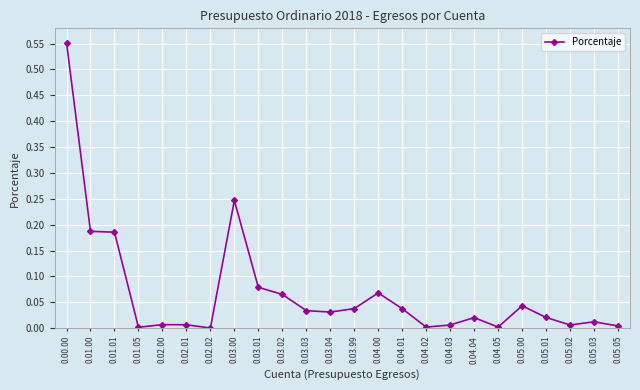

What is the sum of all values?

1.7